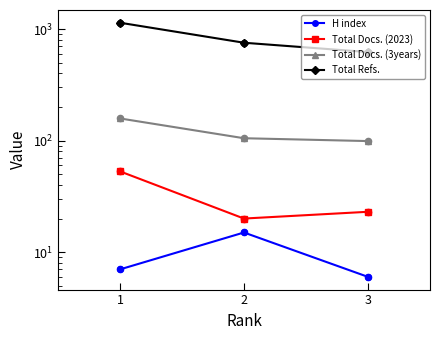

What is the total value across all series at 2?

894